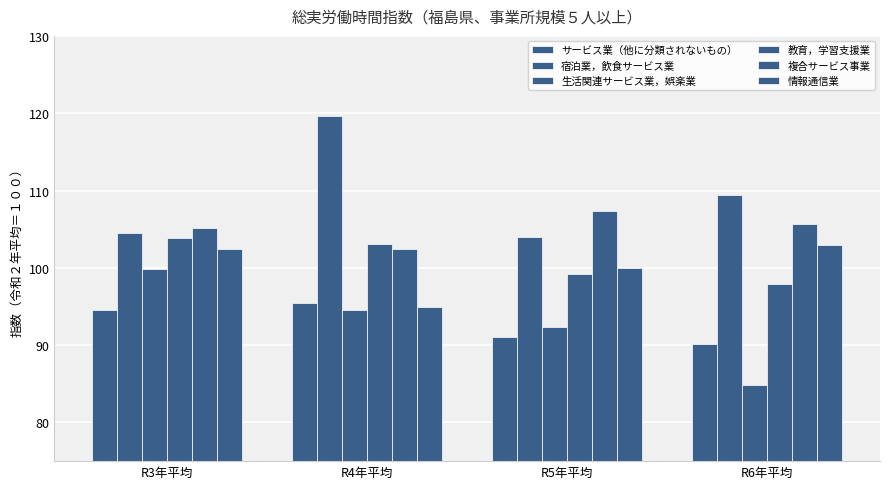

How many data points in サービス業（他に分類されないもの） are above 94?

2